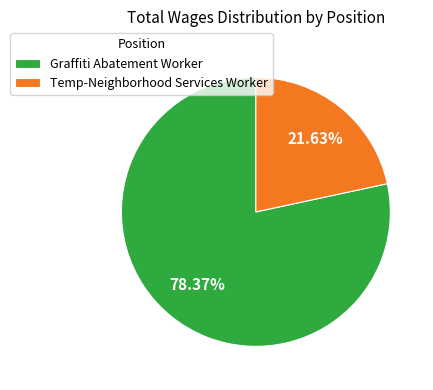

To the nearest percent, what is the difference between the Temp-Neighborhood Services Worker and Graffiti Abatement Worker slice percentages?

57%